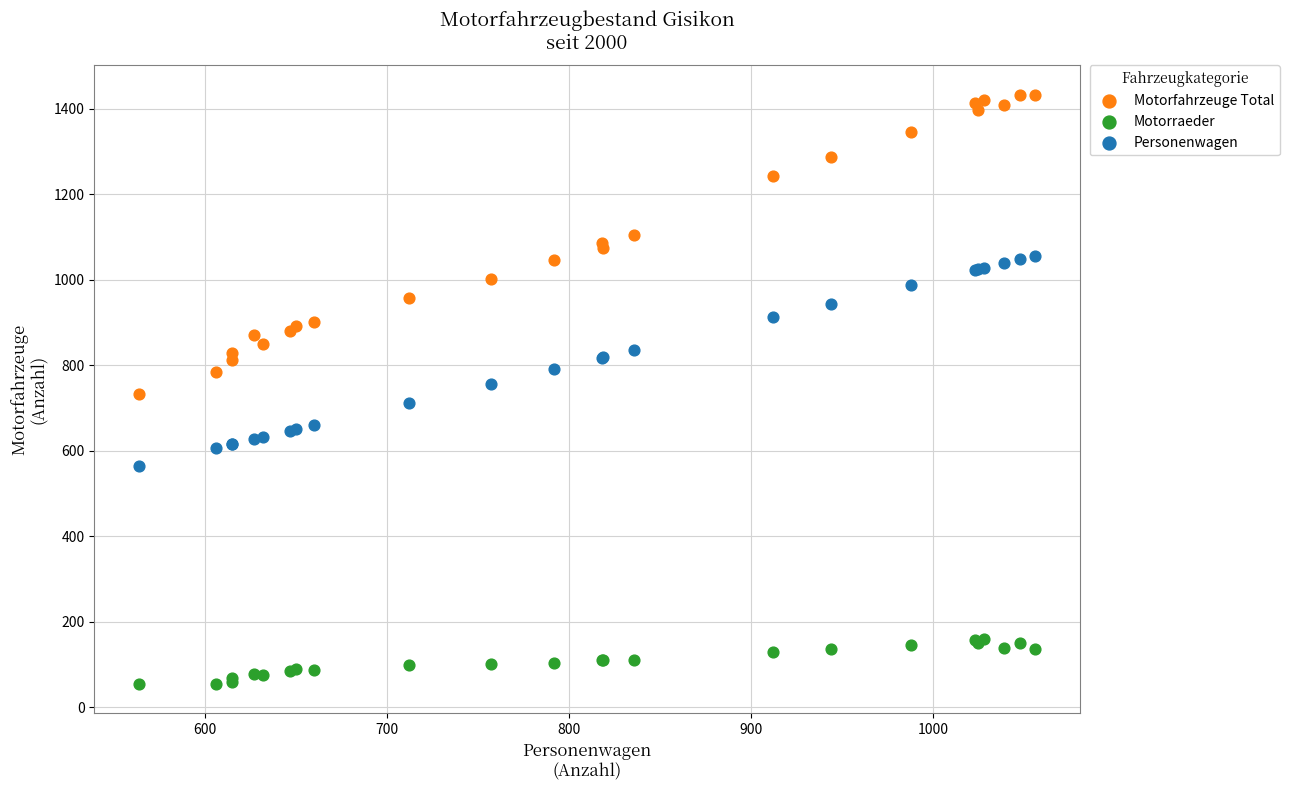

Which series has the widest spread of Y values?

Motorfahrzeuge Total